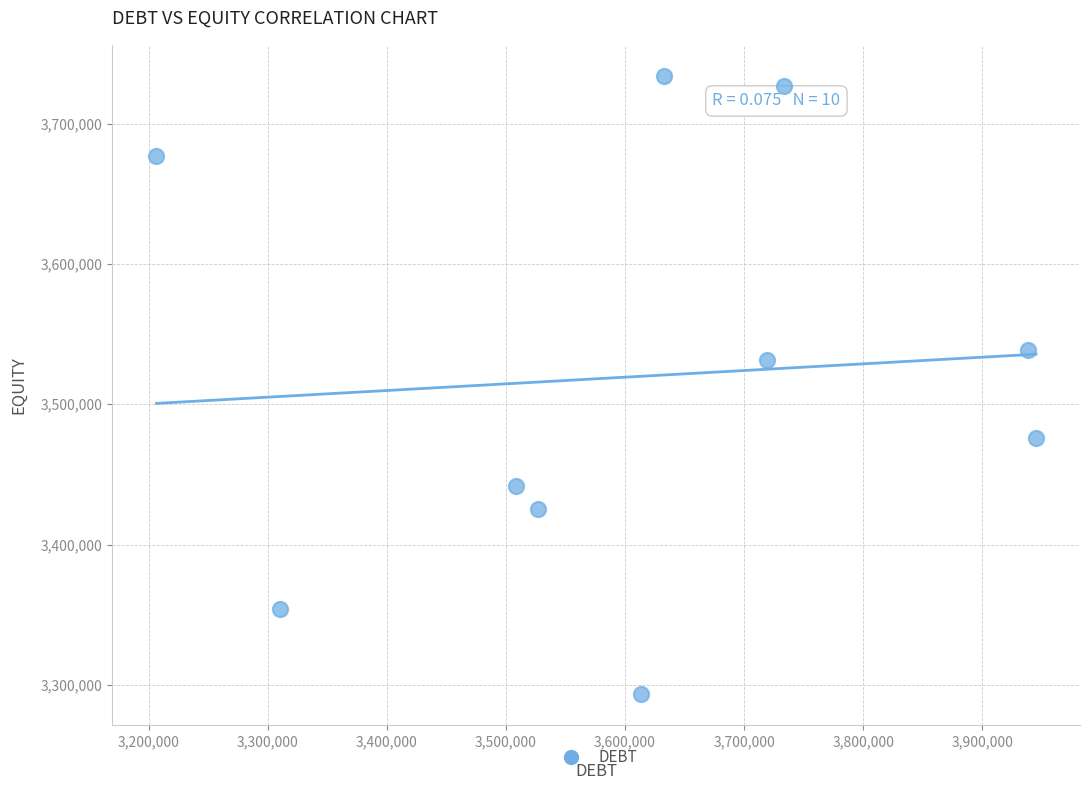

What is the average X value?

3613510